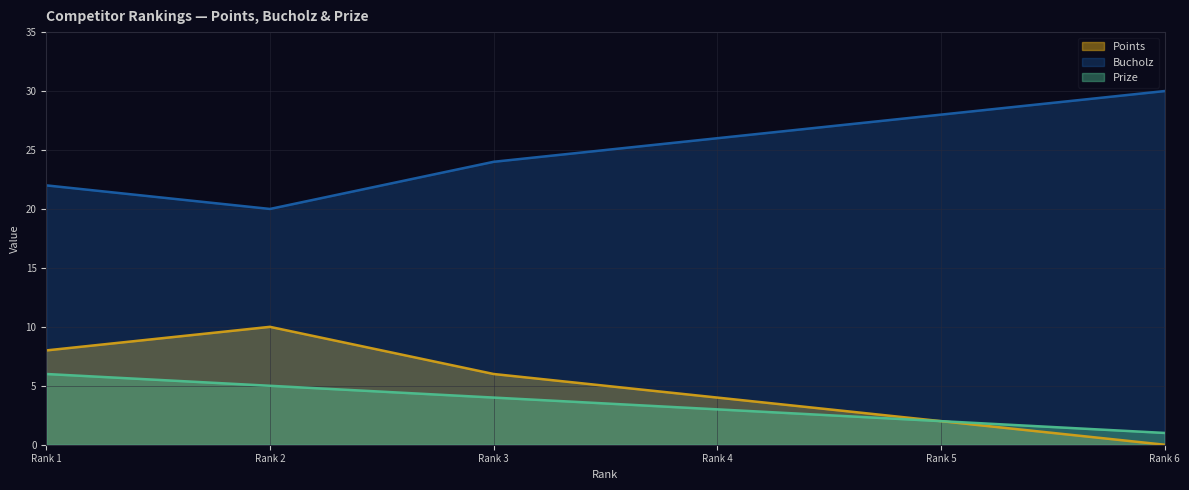

True or false: Prize and Bucholz cross at least once.

False